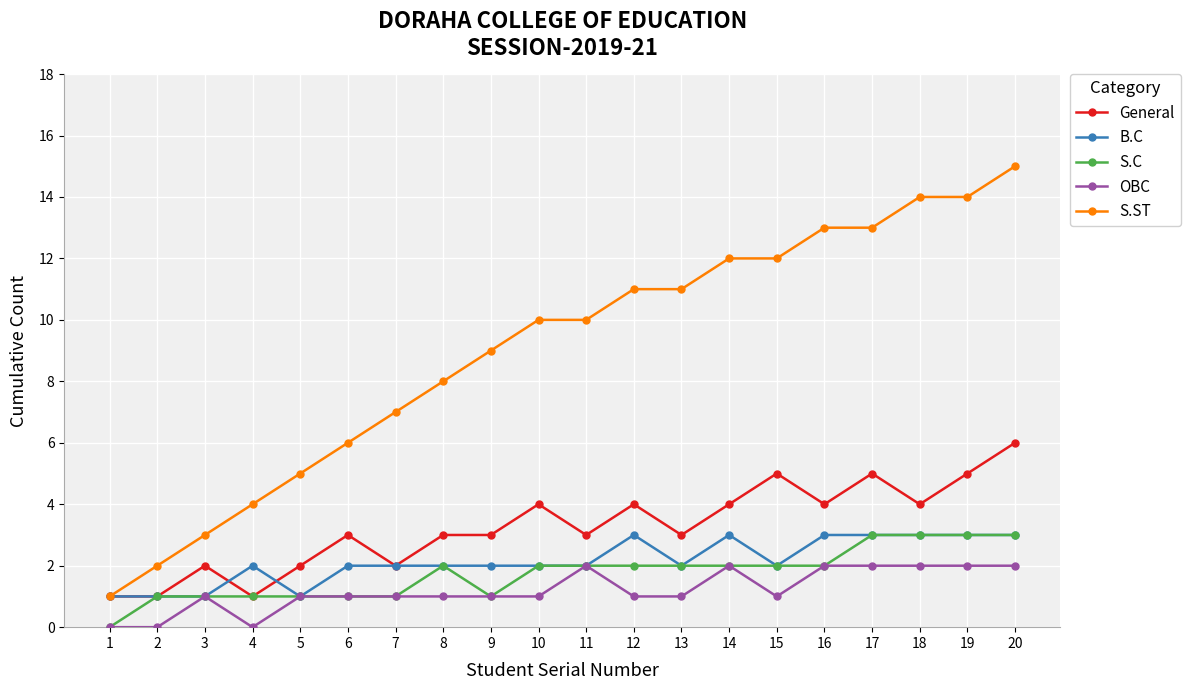

What is the value of the B.C point at the 19th from the left?

3